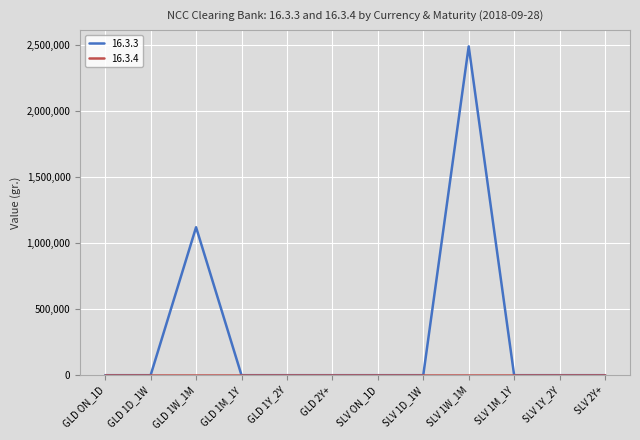

At which category is the sum across all series the highest?

SLV 1W_1M